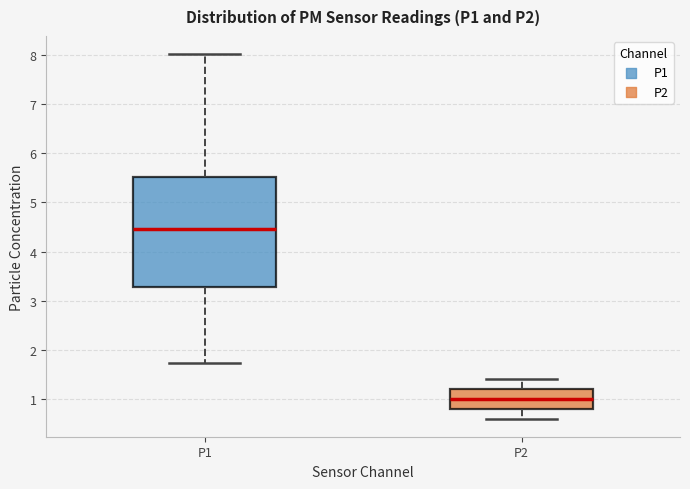

Comparing the boxes themselves (not the whiskers), which one is the tallest?

P1